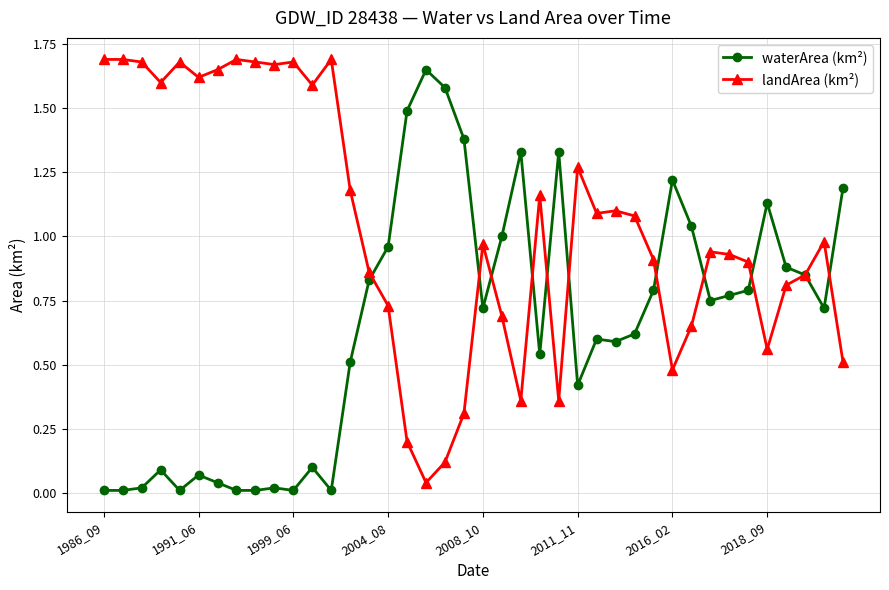

List the series in order of their overall mean, highest first.

landArea (km²), waterArea (km²)